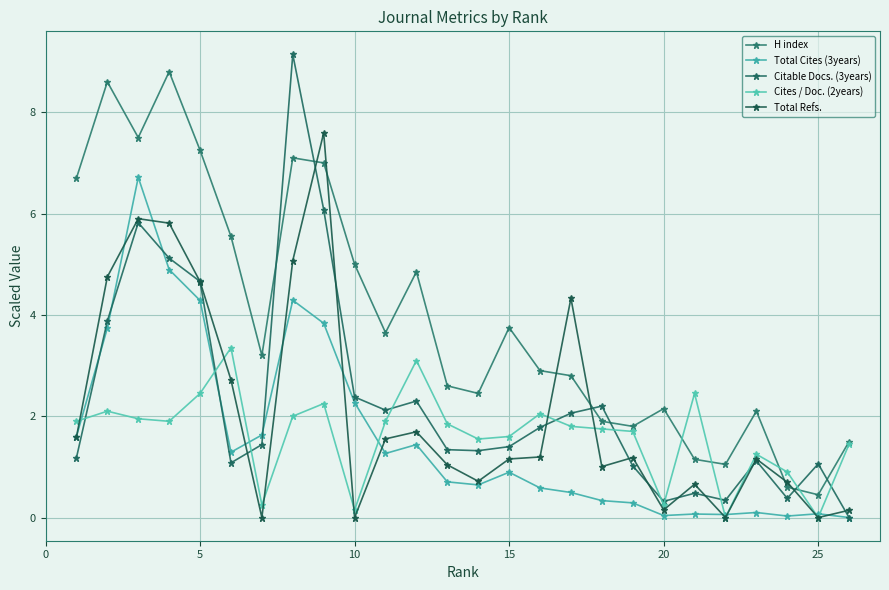

In Cites / Doc. (2years), how many points are higher than both neighbors (excluding endpoints)?

7